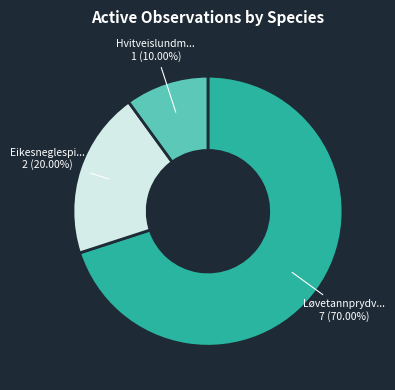

What is the largest slice in the pie chart?

Løvetannprydvikler